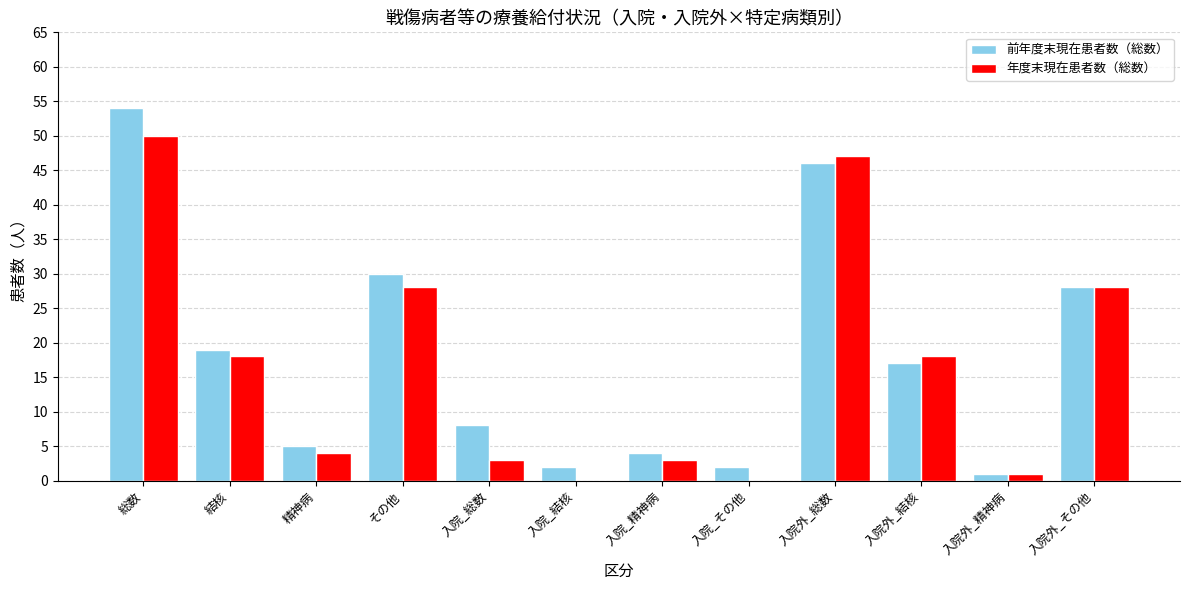

True or false: 前年度末現在患者数（総数） has a value of 30 at その他.

True